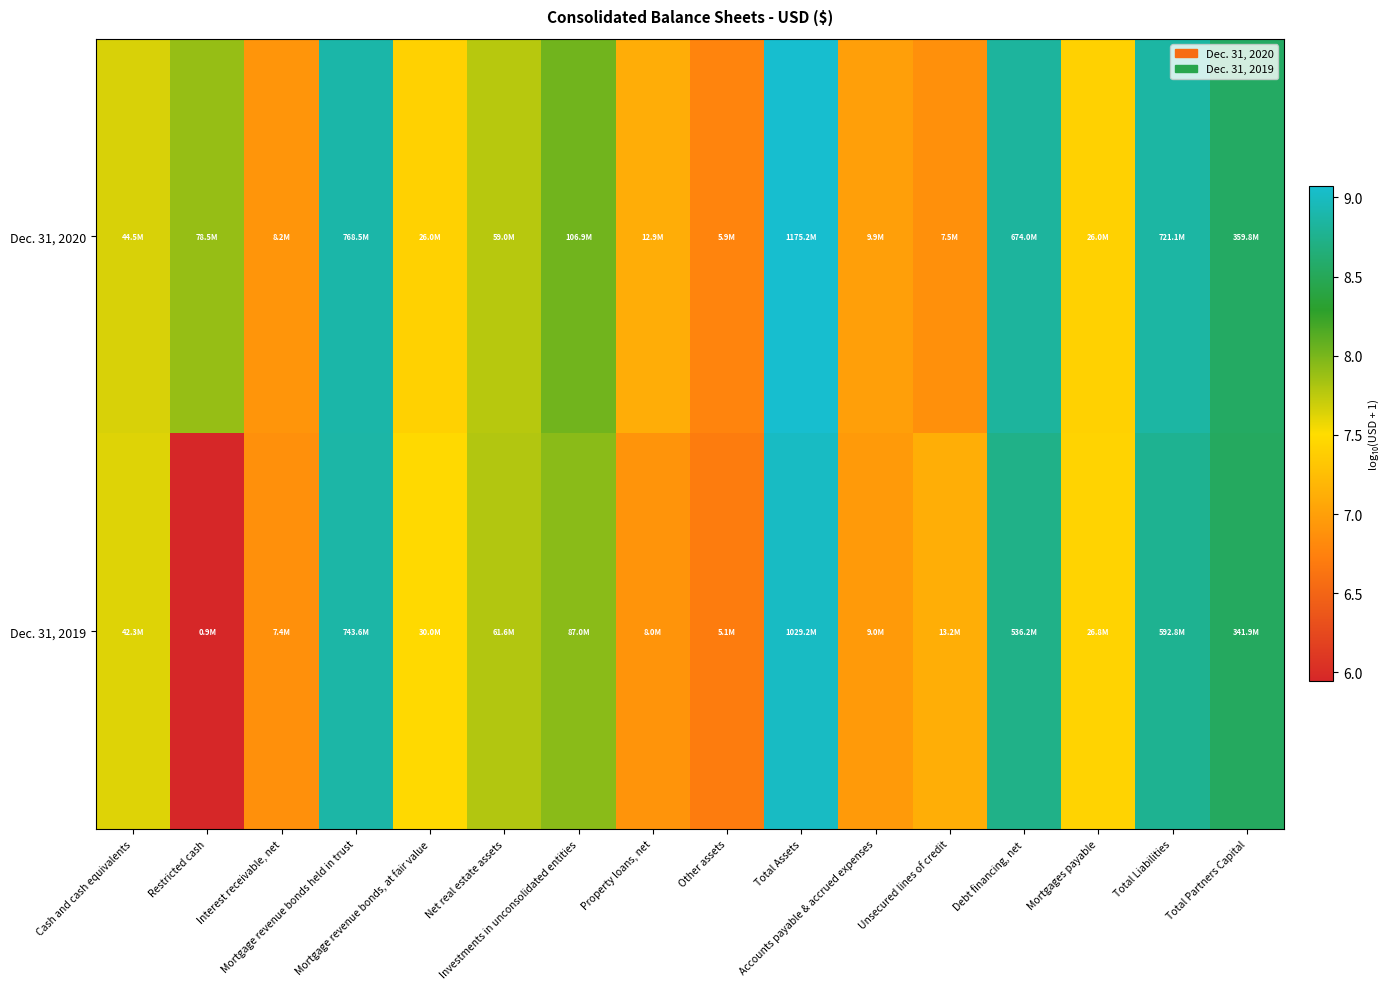

Which series changed the most between Unsecured lines of credit and Mortgages payable?

Dec. 31, 2020